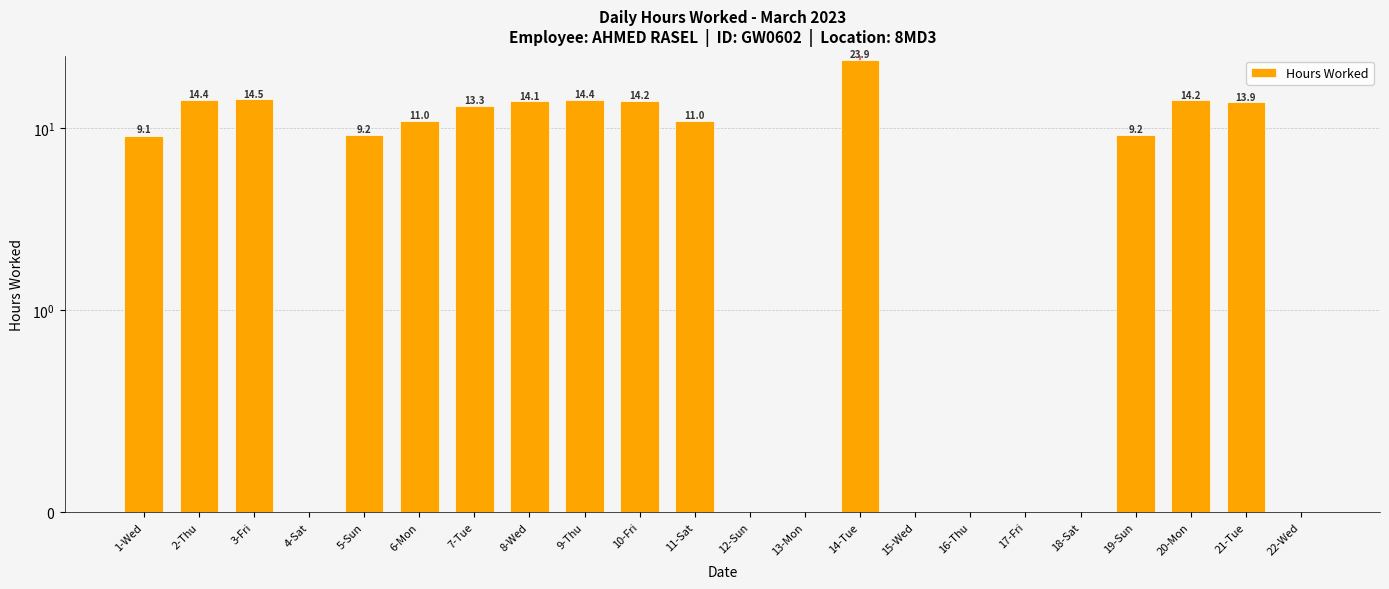

Rank the categories by value from highest to lowest.

14-Tue, 3-Fri, 2-Thu, 9-Thu, 20-Mon, 10-Fri, 8-Wed, 21-Tue, 7-Tue, 6-Mon, 11-Sat, 5-Sun, 19-Sun, 1-Wed, 4-Sat, 12-Sun, 13-Mon, 15-Wed, 16-Thu, 17-Fri, 18-Sat, 22-Wed